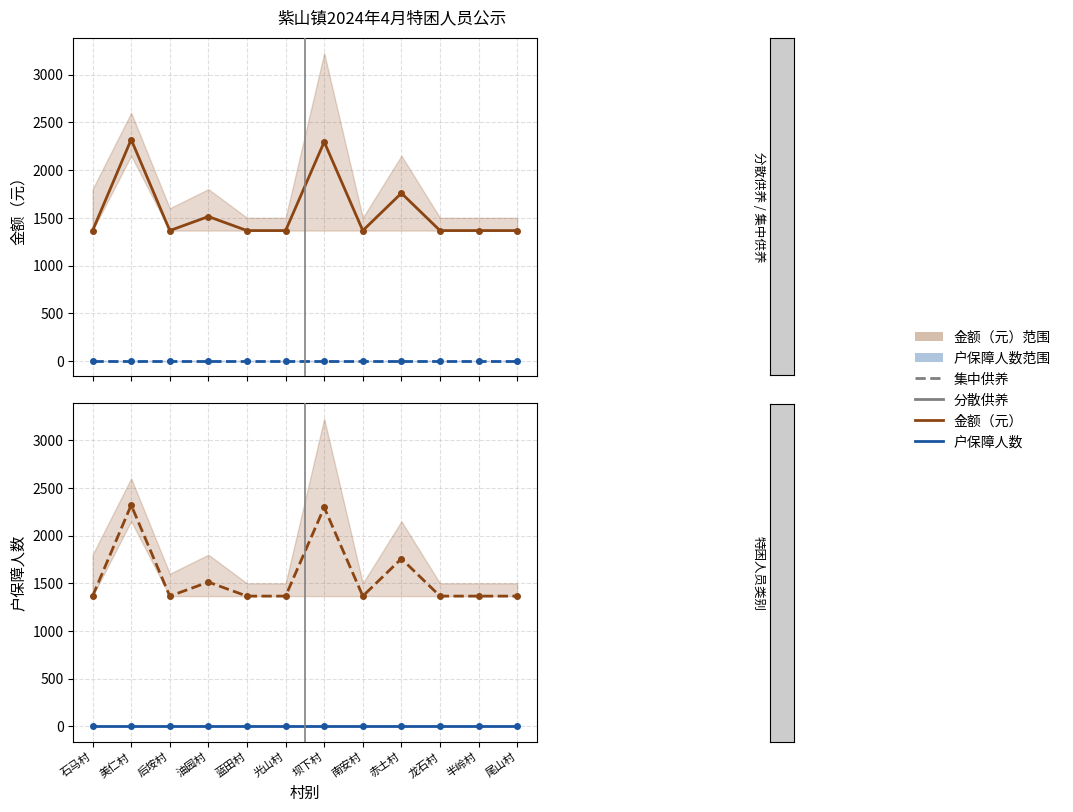

What is the label of the 3rd point from the left?

后垵村